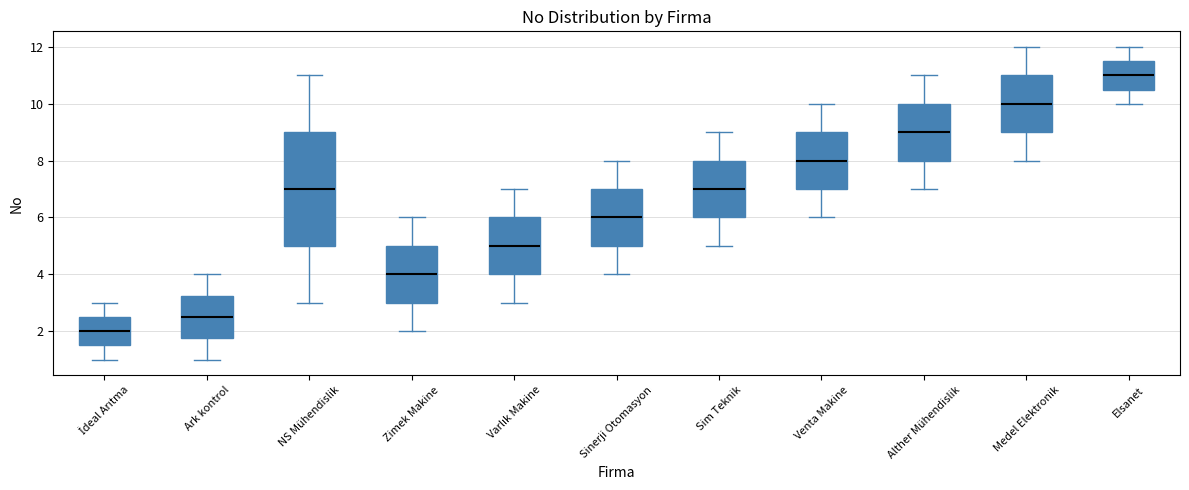

Reading left to right, transcribe this box plot: for each box, give where its median line is, the range the box spans, and where its two whiskers end, as read against the y-axis. The values are not printed on the chart, so give them approximately, as read against the axis.

İdeal Arıtma: median 2.0, box 1.6 to 2.6, whiskers 1.0 to 3.0
Ark kontrol: median 2.6, box 1.8 to 3.2, whiskers 1.0 to 4.0
NS Mühendislik: median 7.0, box 5.0 to 9.0, whiskers 3.0 to 11.0
Zimek Makine: median 4.0, box 3.0 to 5.0, whiskers 2.0 to 6.0
Varlık Makine: median 5.0, box 4.0 to 6.0, whiskers 3.0 to 7.0
Sinerji Otomasyon: median 6.0, box 5.0 to 7.0, whiskers 4.0 to 8.0
Sim Teknik: median 7.0, box 6.0 to 8.0, whiskers 5.0 to 9.0
Venta Makine: median 8.0, box 7.0 to 9.0, whiskers 6.0 to 10.0
Alther Mühendislik: median 9.0, box 8.0 to 10.0, whiskers 7.0 to 11.0
Medel Elektronik: median 10.0, box 9.0 to 11.0, whiskers 8.0 to 12.0
Elsanet: median 11.0, box 10.6 to 11.6, whiskers 10.0 to 12.0